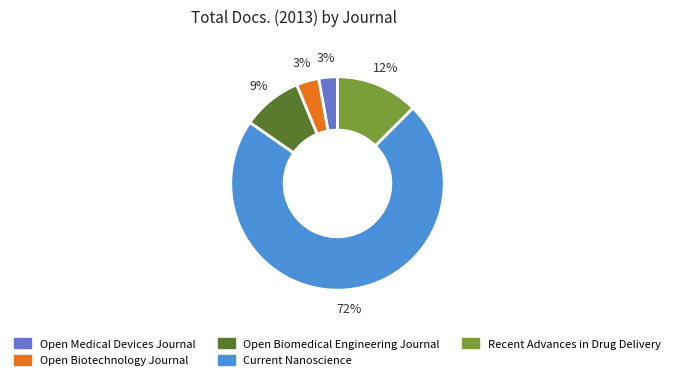

Is there any slice that represents more than half of the pie?

Yes